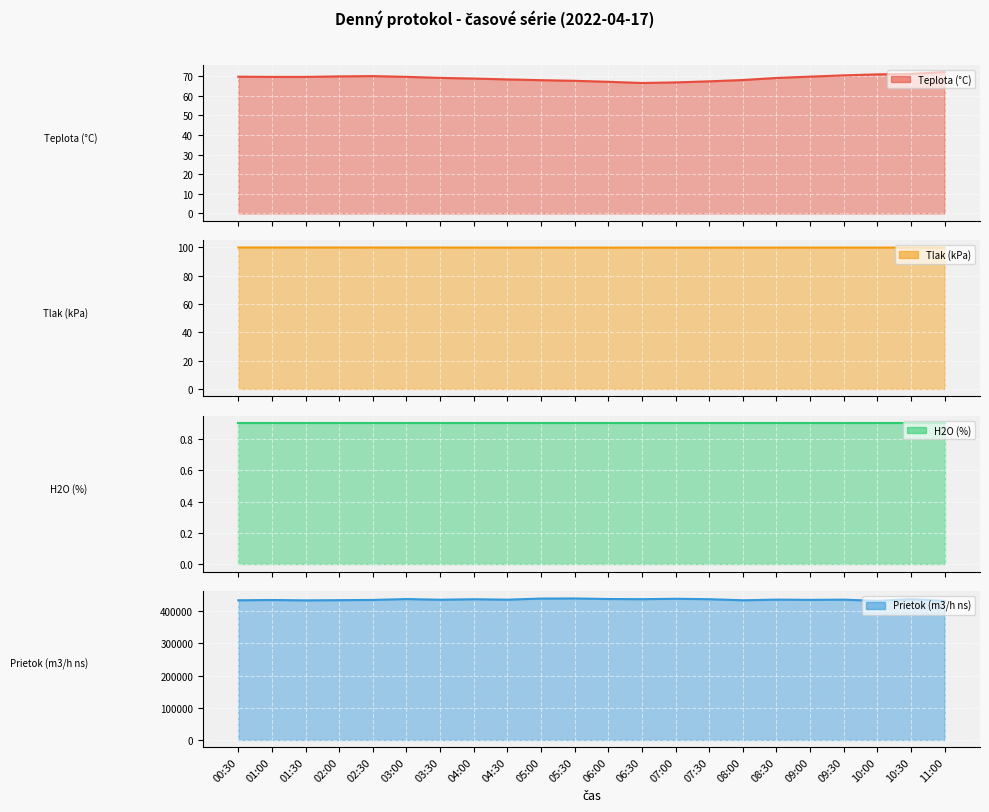

At which category does Teplota (°C) reach its first local valley?

01:30